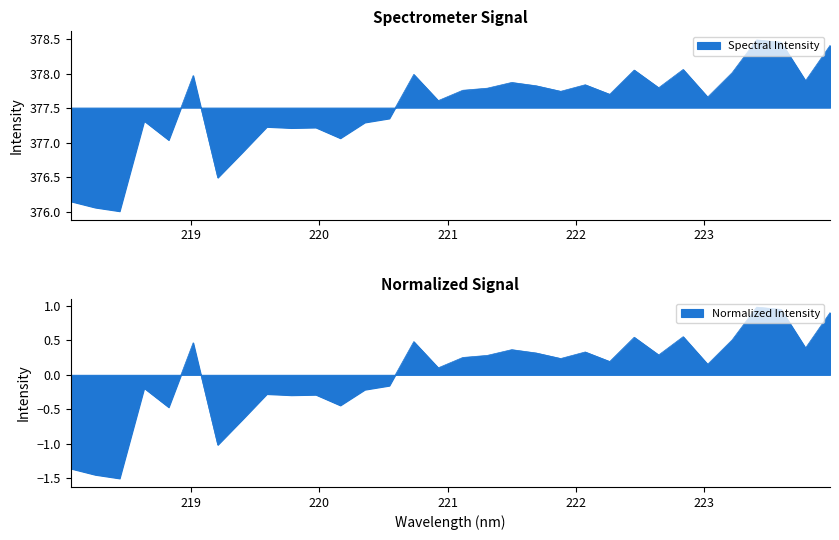

What is the maximum value shown in the chart?

378.5